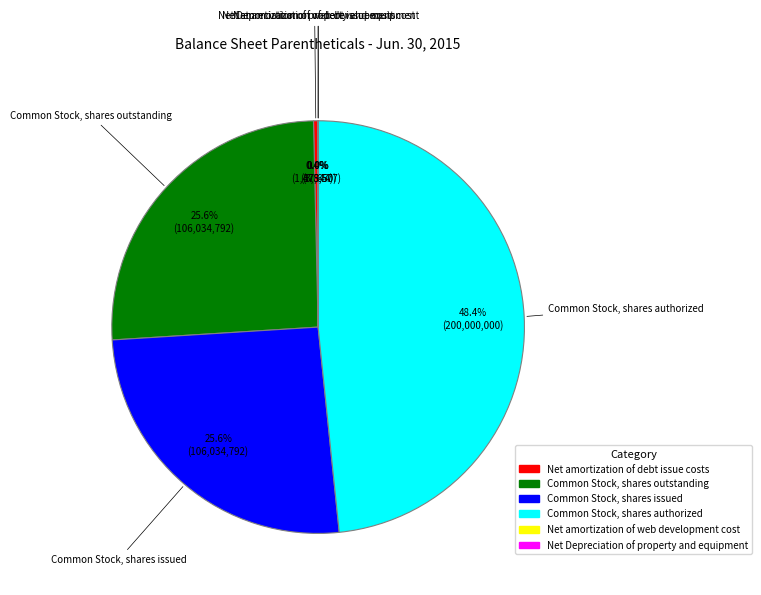

Does any single category account for the majority?

No